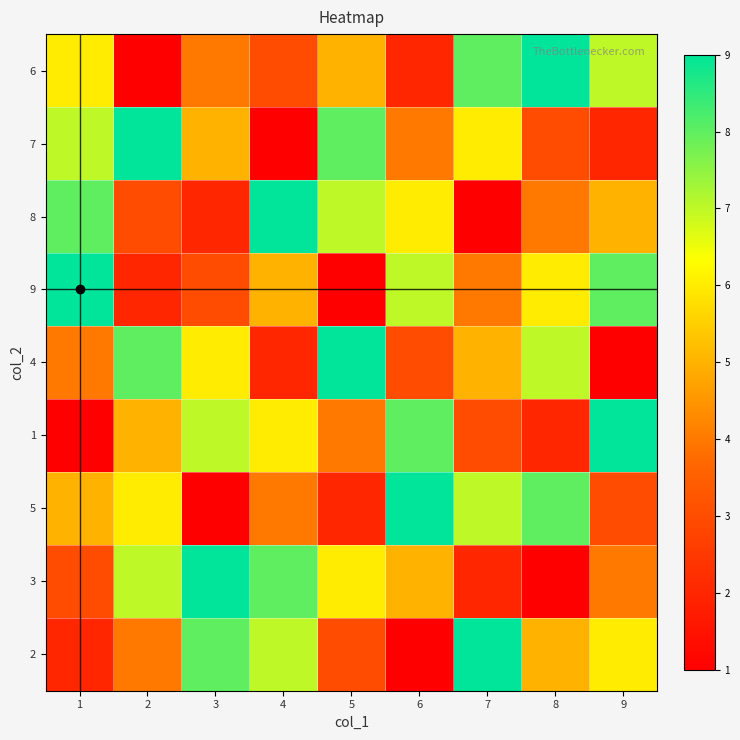

What is the difference between the highest and lowest values at 6?

8